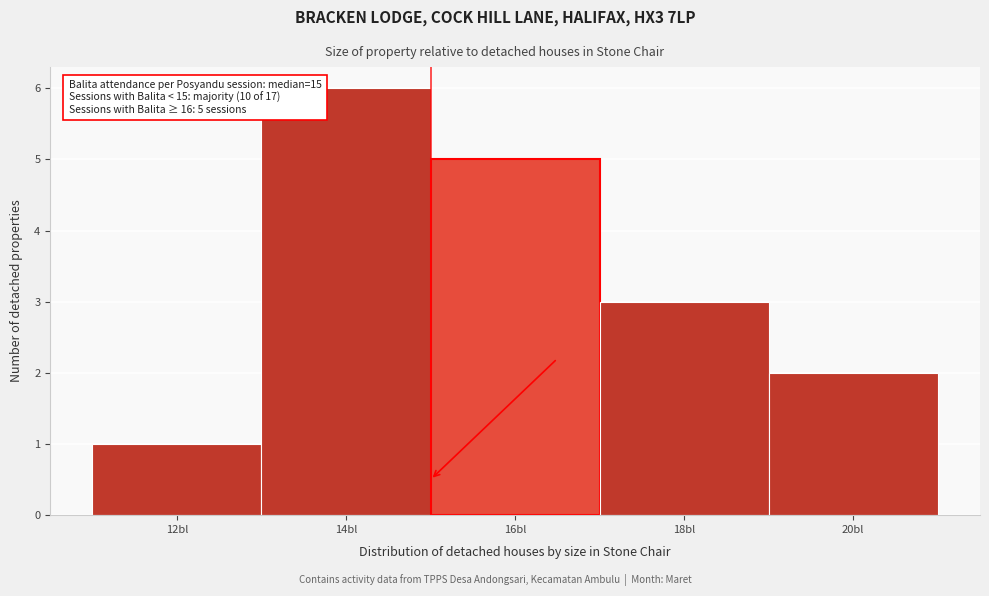

Which range on the x-axis has the tallest bar?

13 to 15